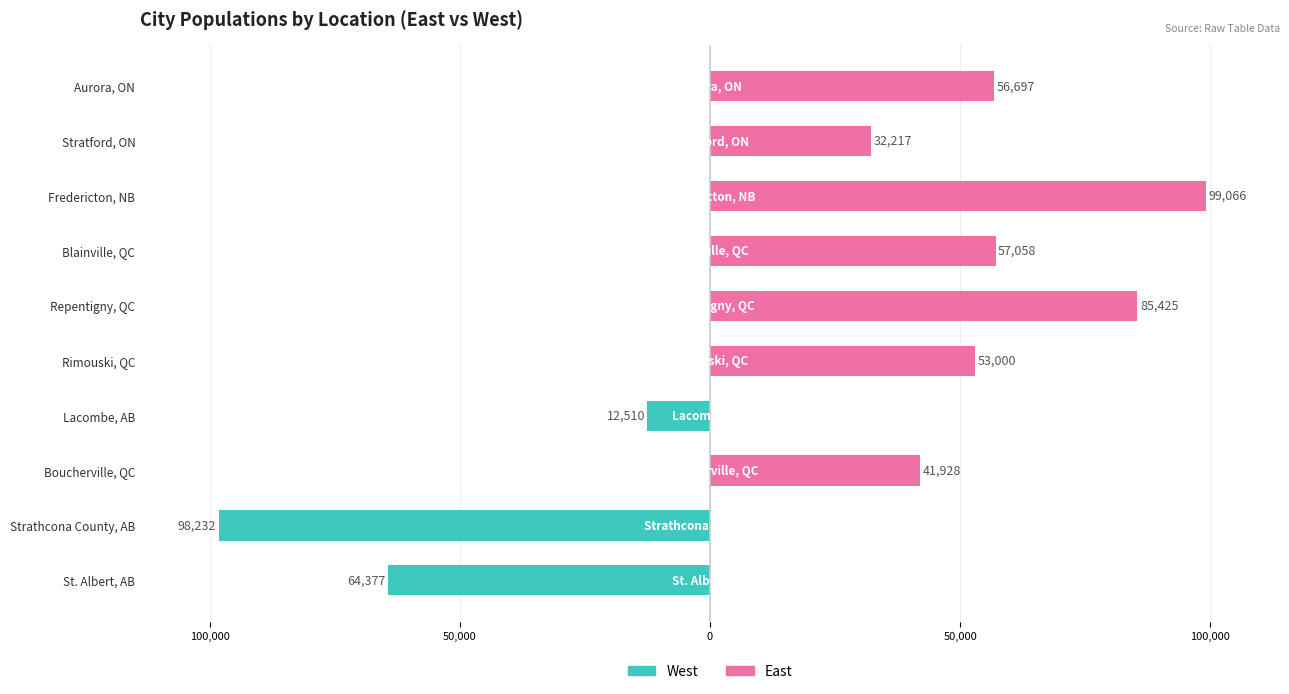

What is the difference between the second highest and second lowest values in the East series?

85425